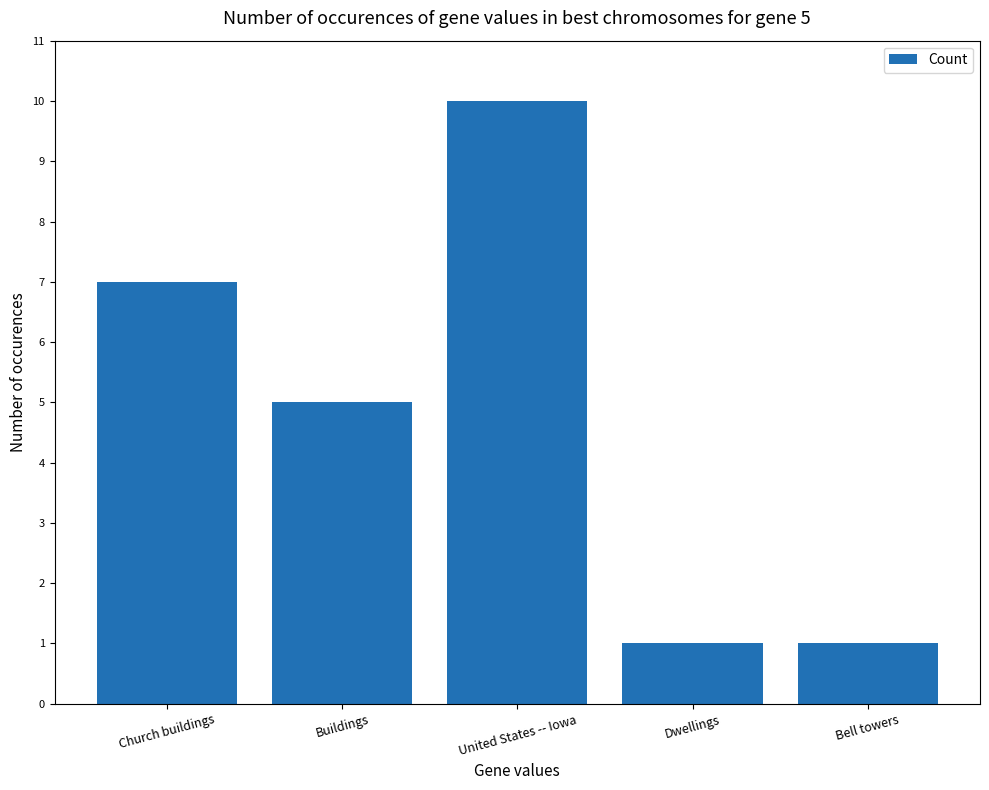

What is the value of the 4th bar from the left?

1